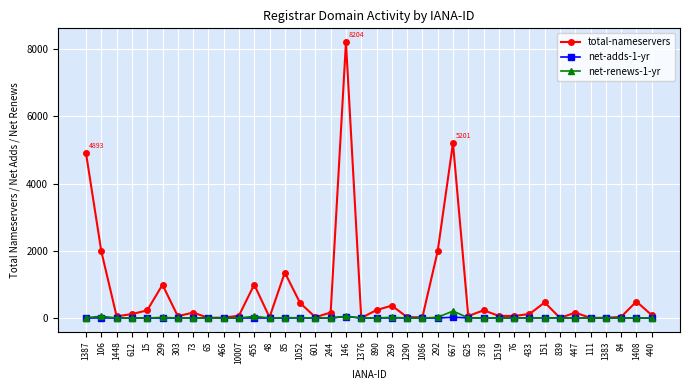

The value of total-nameservers at 1387 is 4893. True or false?

True